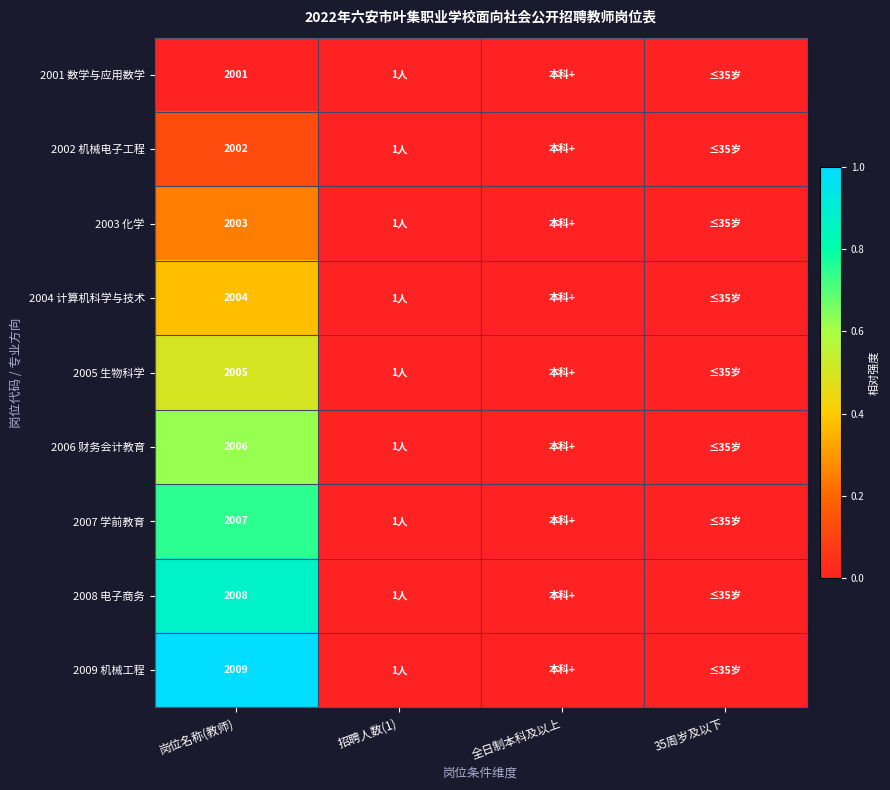

At 岗位名称(教师), list the series in order from largest to smallest.

2009 机械工程, 2008 电子商务, 2007 学前教育, 2006 财务会计教育, 2005 生物科学, 2004 计算机科学与技术, 2003 化学, 2002 机械电子工程, 2001 数学与应用数学